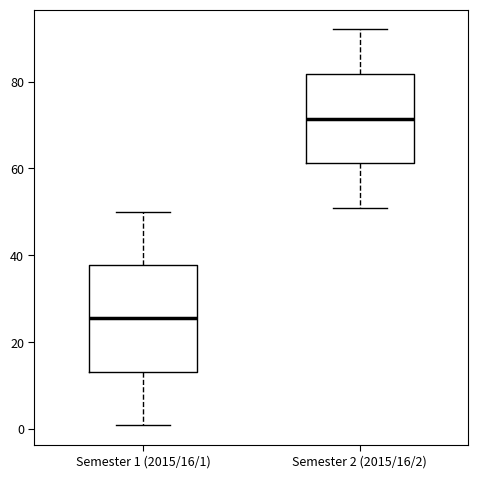

Where does the lower whisker of the box for Semester 1 (2015/16/1) end on the y-axis? The values are not printed on the chart, so give them approximately, as read against the axis.

2